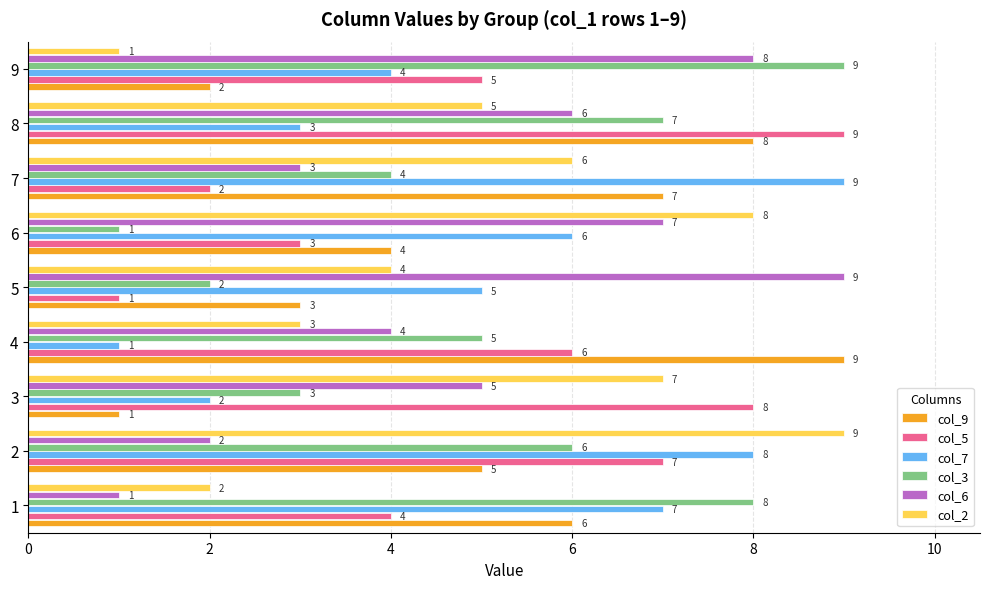

Is it true that col_6 equals 3 at 2?

False